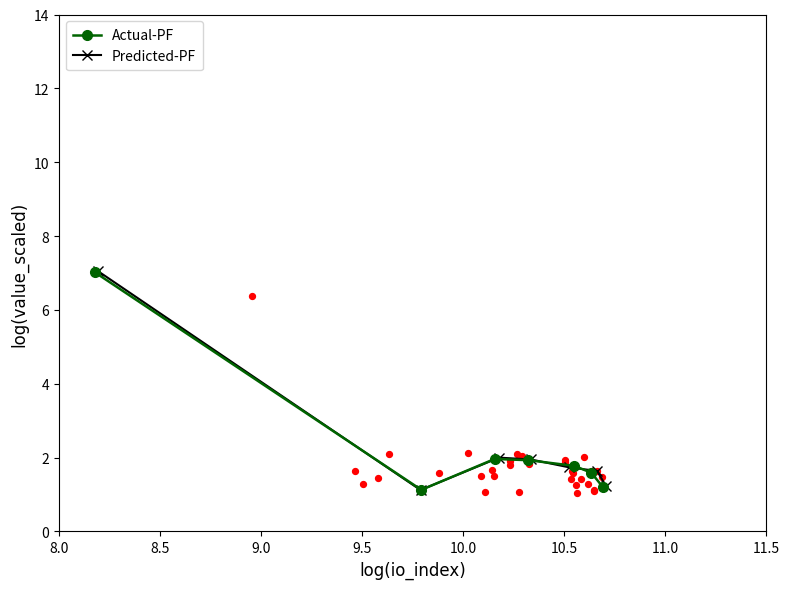

Which series reaches the maximum Y coordinate?

Predicted-PF